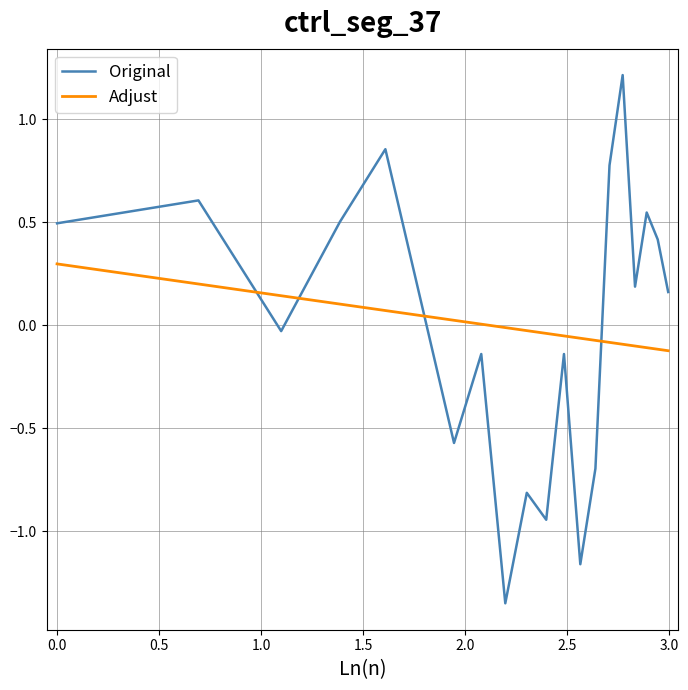

How many times do Adjust and Original cross each other?

4